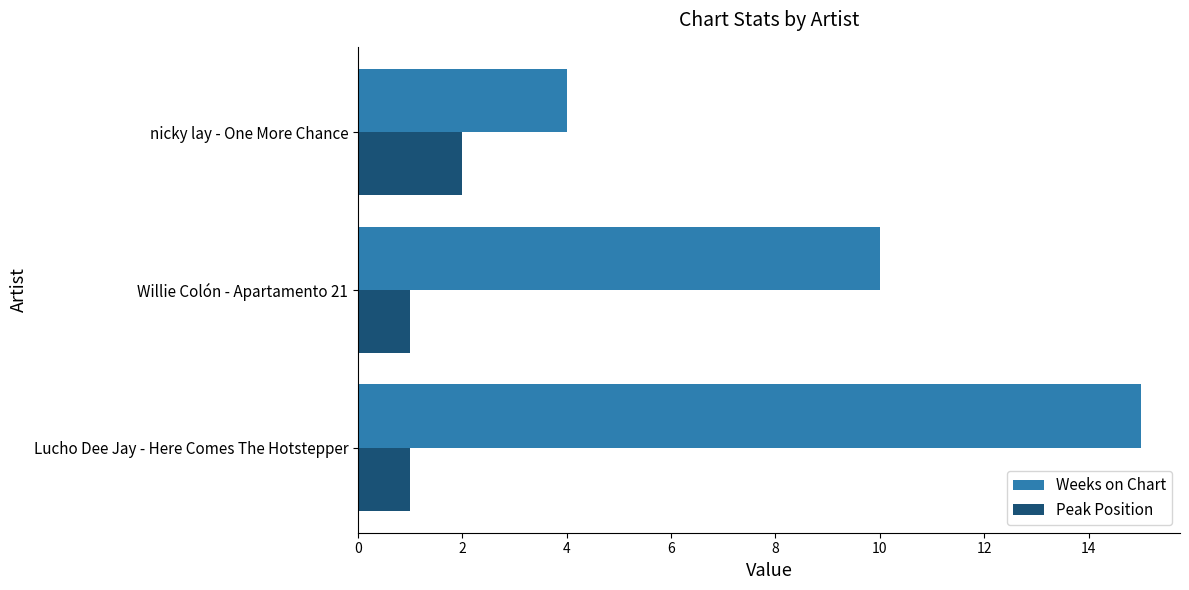

What is the smallest value displayed?

1